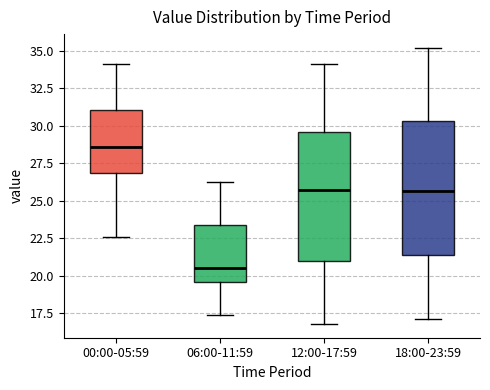

Reading left to right, transcribe this box plot: for each box, give where its median line is, the range the box spans, and where its two whiskers end, as read against the y-axis. The values are not printed on the chart, so give them approximately, as read against the axis.

00:00-05:59: median 28.5, box 27.0 to 31.0, whiskers 22.5 to 34.0
06:00-11:59: median 20.5, box 19.5 to 23.5, whiskers 17.5 to 26.0
12:00-17:59: median 25.5, box 21.0 to 29.5, whiskers 17.0 to 34.0
18:00-23:59: median 25.5, box 21.5 to 30.5, whiskers 17.0 to 35.0